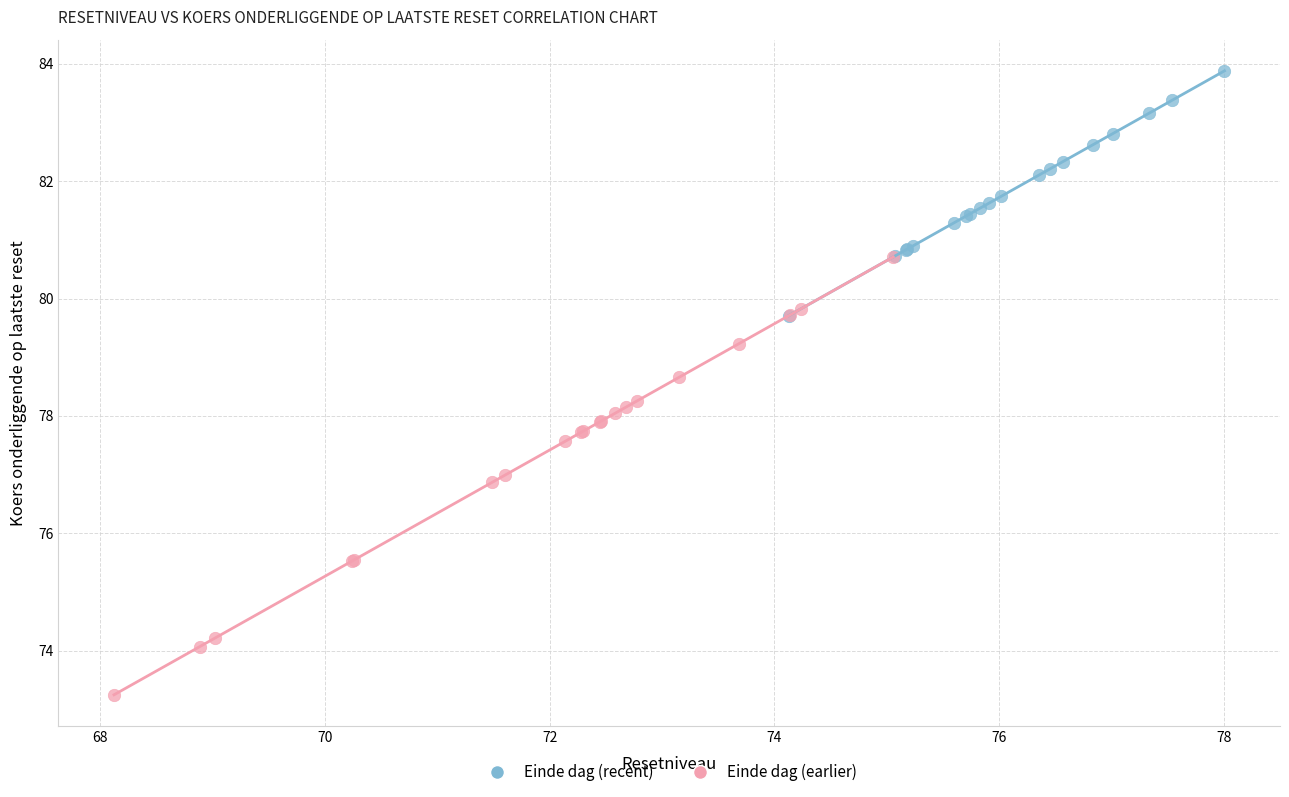

Which series reaches the minimum Y coordinate?

Einde dag (earlier)